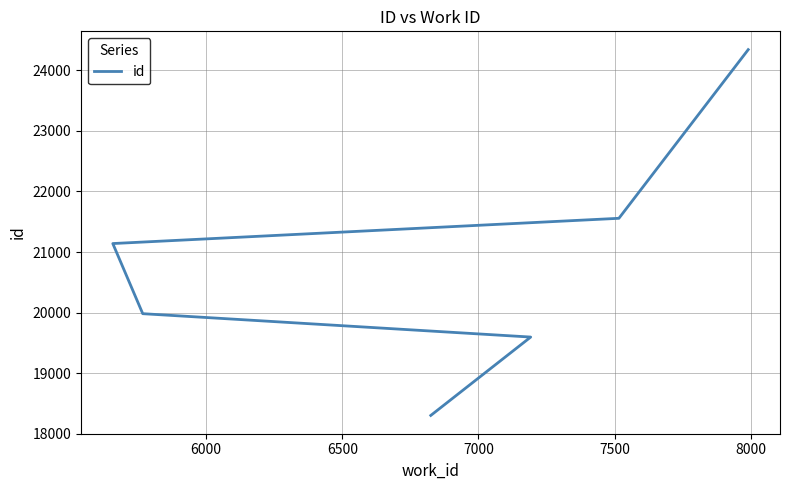

What is the ratio of the value at 8000 to the value at 6500?

1.2